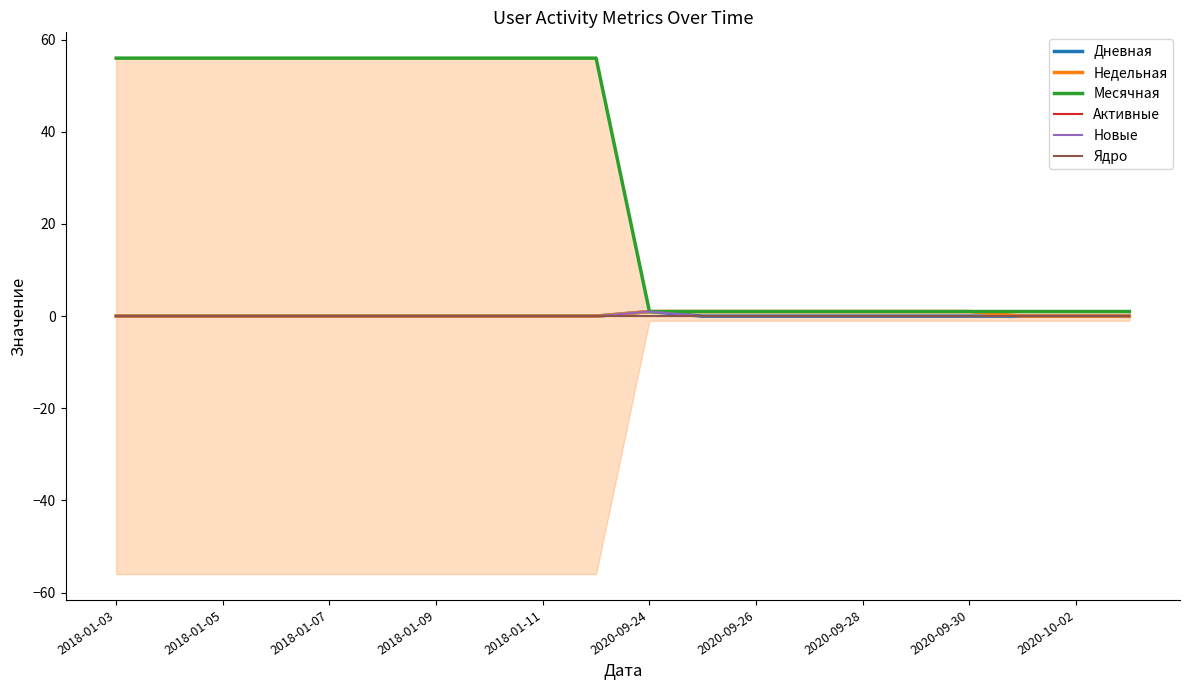

What position from the left is 2020-10-02?

10